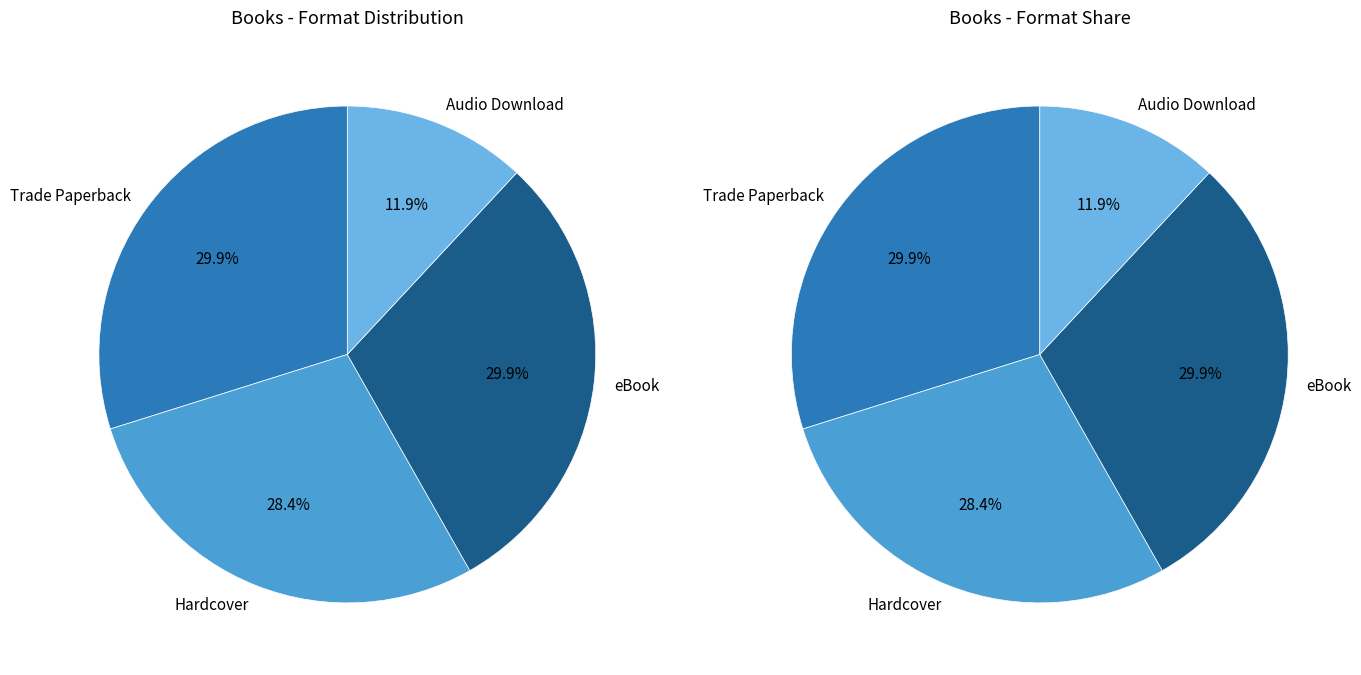

Does any single category account for the majority?

No